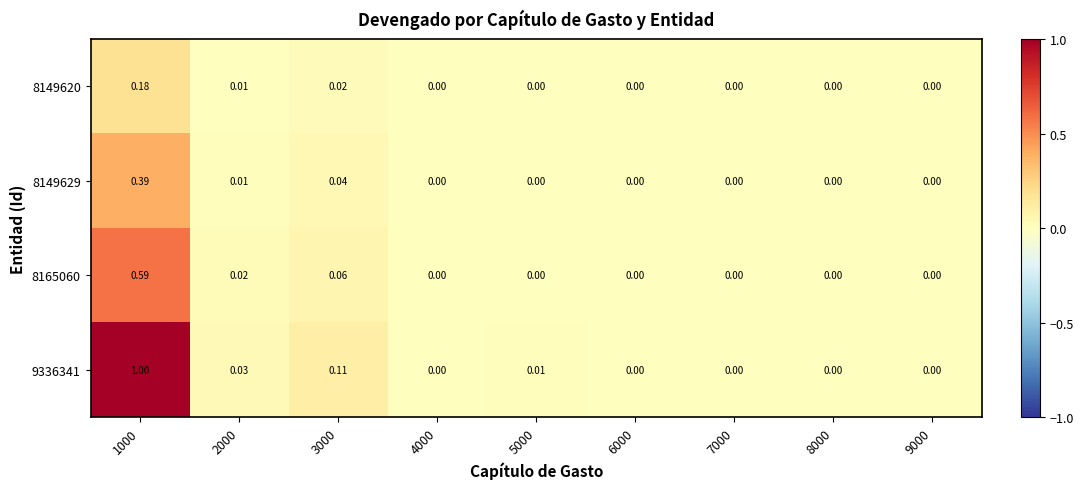

Reading left to right, transcribe all the data shown in this chart.

8149620: 1000=0.2	2000=0.0	3000=0.0	4000=0.0	5000=0.0	6000=0.0	7000=0.0	8000=0.0	9000=0.0
8149629: 1000=0.4	2000=0.0	3000=0.0	4000=0.0	5000=0.0	6000=0.0	7000=0.0	8000=0.0	9000=0.0
8165060: 1000=0.6	2000=0.0	3000=0.1	4000=0.0	5000=0.0	6000=0.0	7000=0.0	8000=0.0	9000=0.0
9336341: 1000=1.0	2000=0.0	3000=0.1	4000=0.0	5000=0.0	6000=0.0	7000=0.0	8000=0.0	9000=0.0